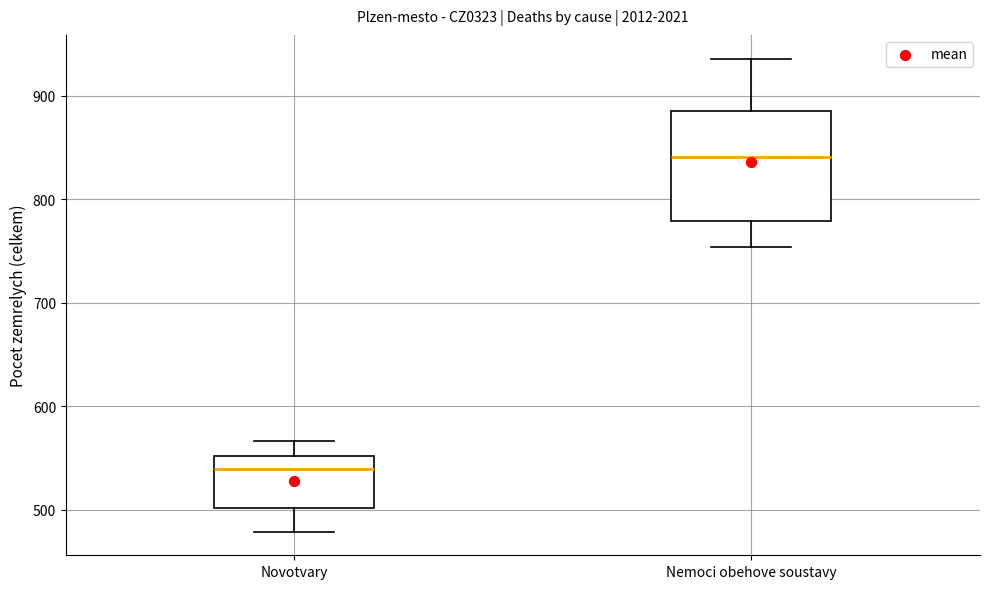

Reading left to right, read every box against the y-axis: the position of its median line, the range the box covers, and the ends of its whiskers. The values are not printed on the chart, so give them approximately, as read against the axis.

Novotvary: median 540, box 500 to 550, whiskers 480 to 570
Nemoci obehove soustavy: median 840, box 780 to 890, whiskers 750 to 940